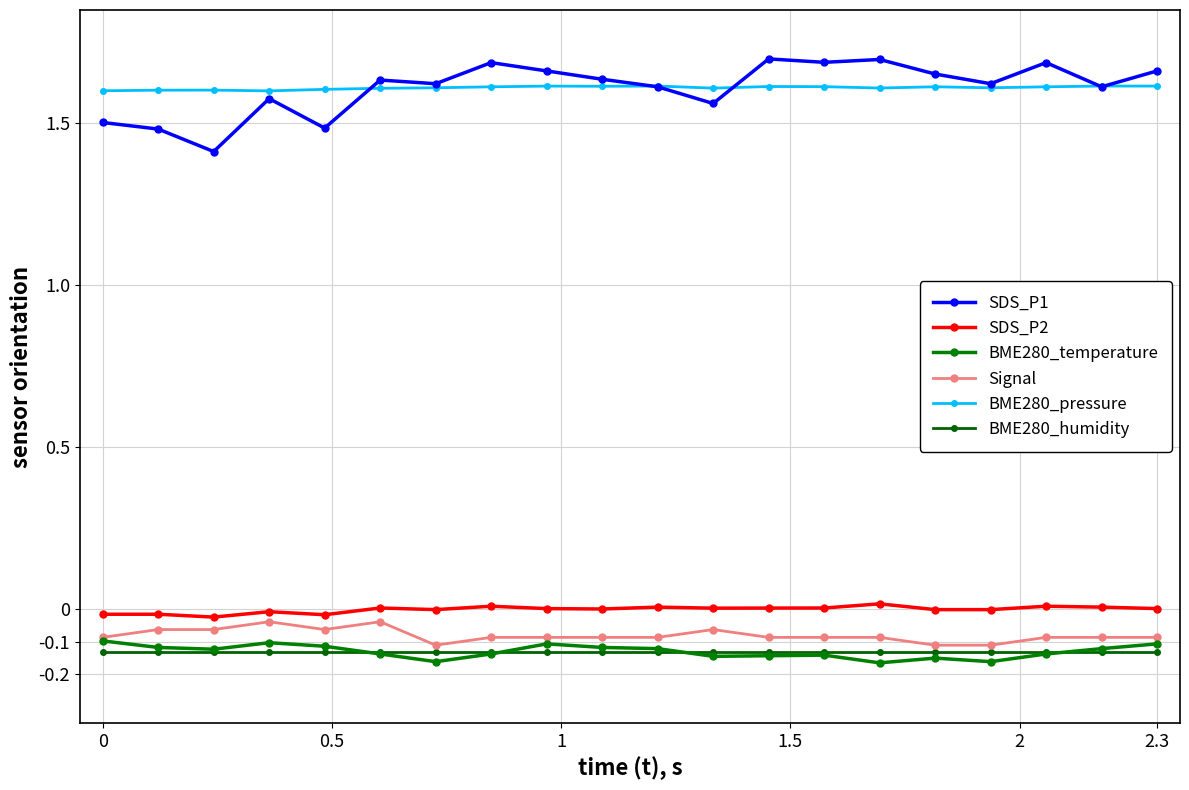

True or false: BME280_temperature and SDS_P1 intersect in this chart.

False